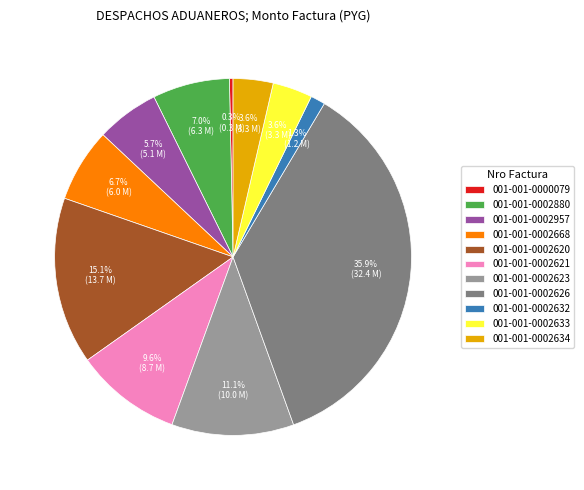

Combined, do 001-001-0002957 and 001-001-0002626 account for over 50%?

No